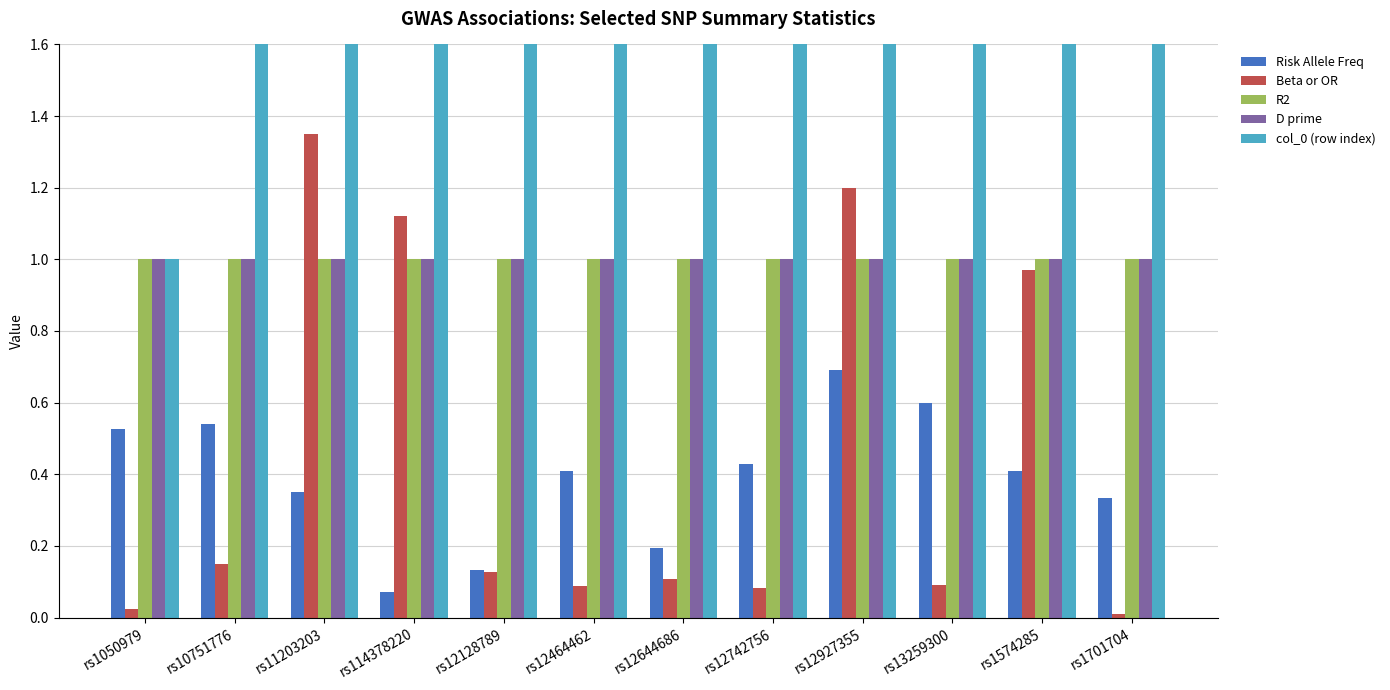

How many distinct data groups are displayed?

5